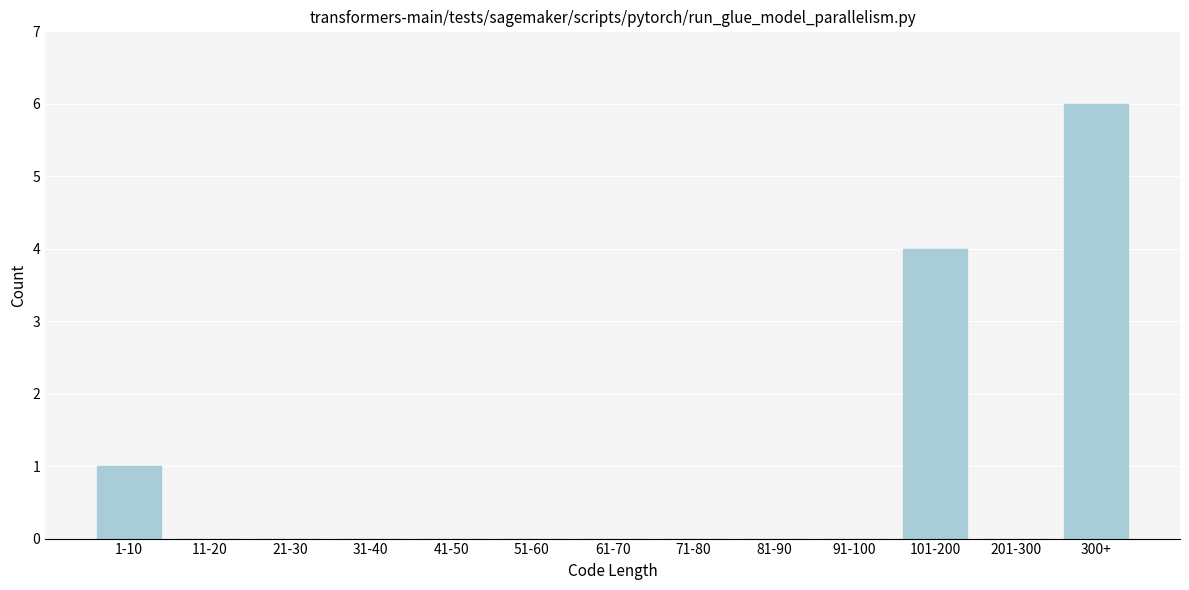

Reading left to right, what are all the values shown in this chart?

1-10=1	11-20=0	21-30=0	31-40=0	41-50=0	51-60=0	61-70=0	71-80=0	81-90=0	91-100=0	101-200=4	201-300=0	300+=6